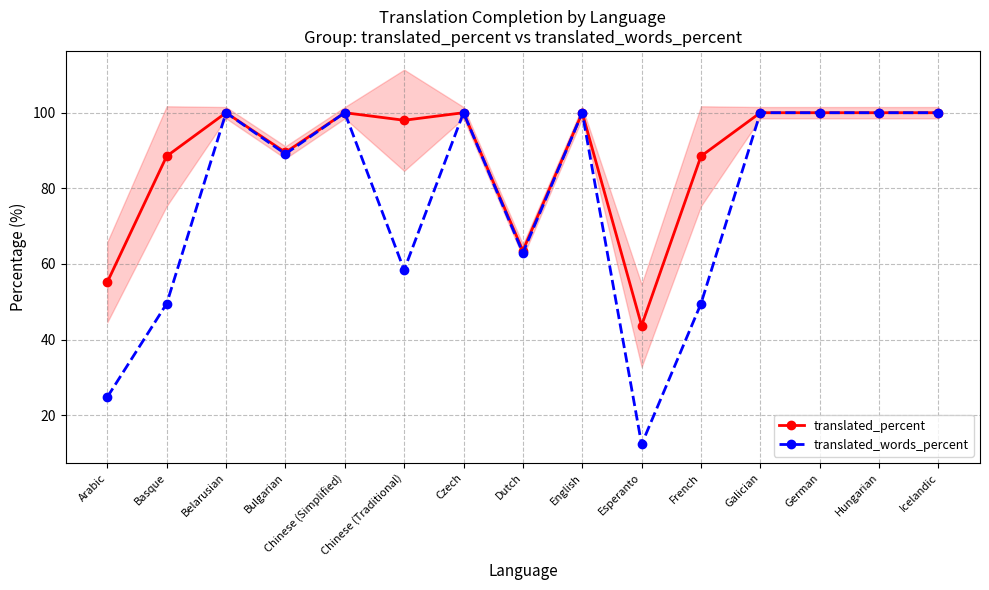

Count the number of categories in the chart.

15